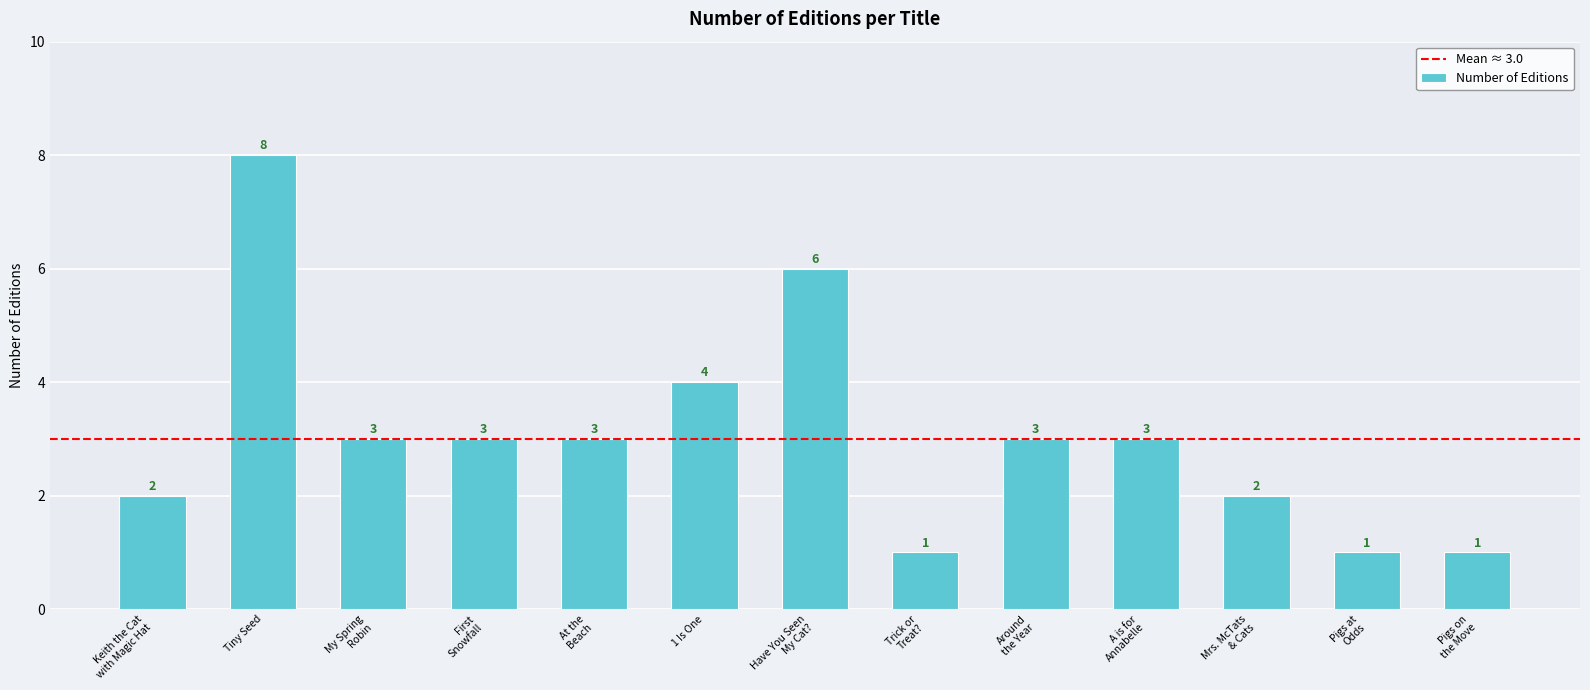

Reading left to right, list all the values displayed in this chart.

2	8	3	3	3	4	6	1	3	3	2	1	1